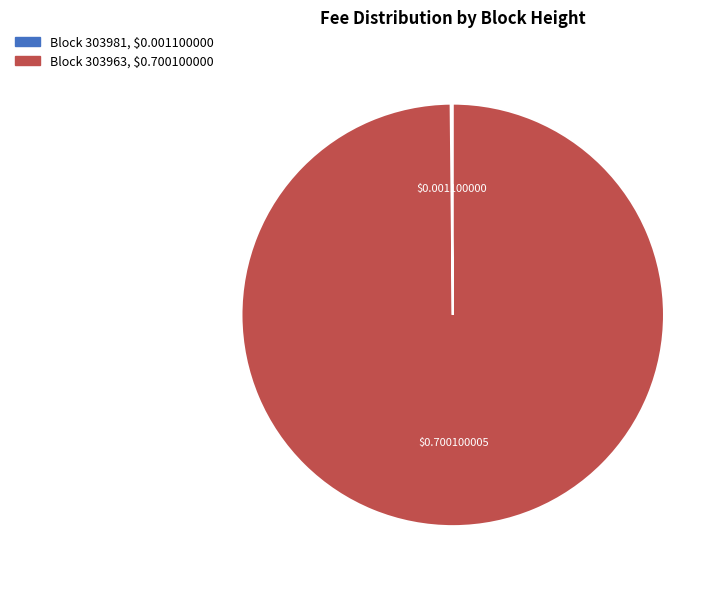

Is there any slice that represents more than half of the pie?

Yes